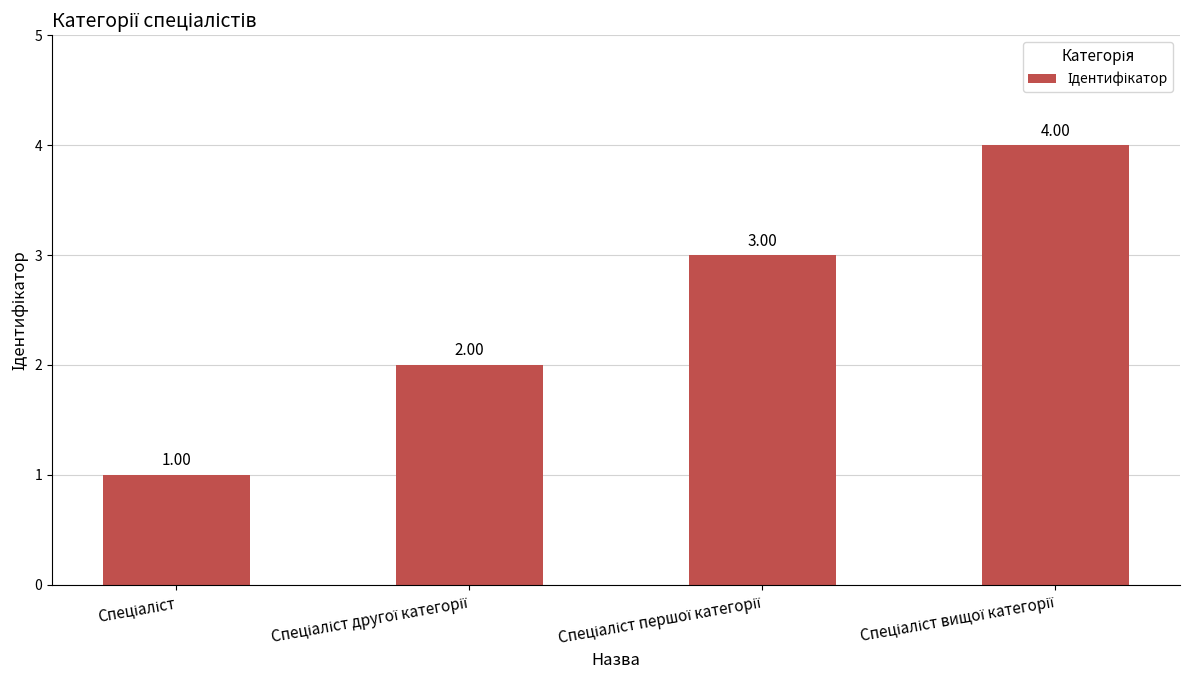

Does the chart contain any negative values?

No